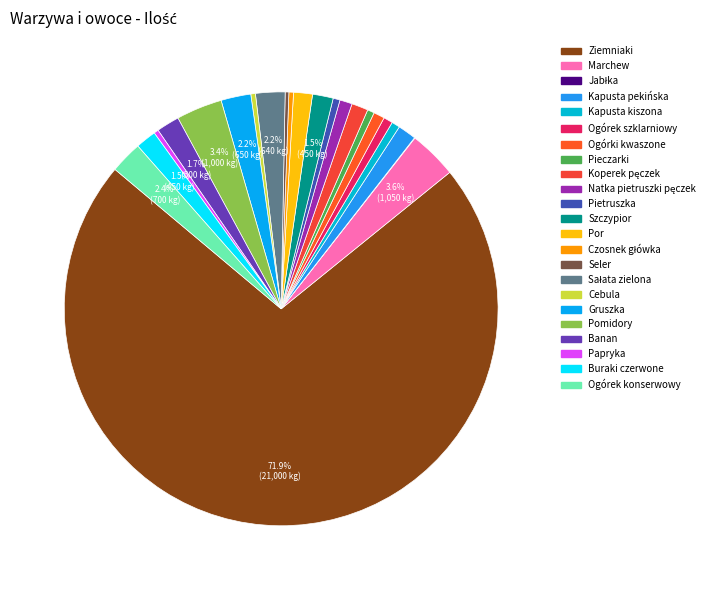

What is the smallest slice in the pie chart?

Jabłka